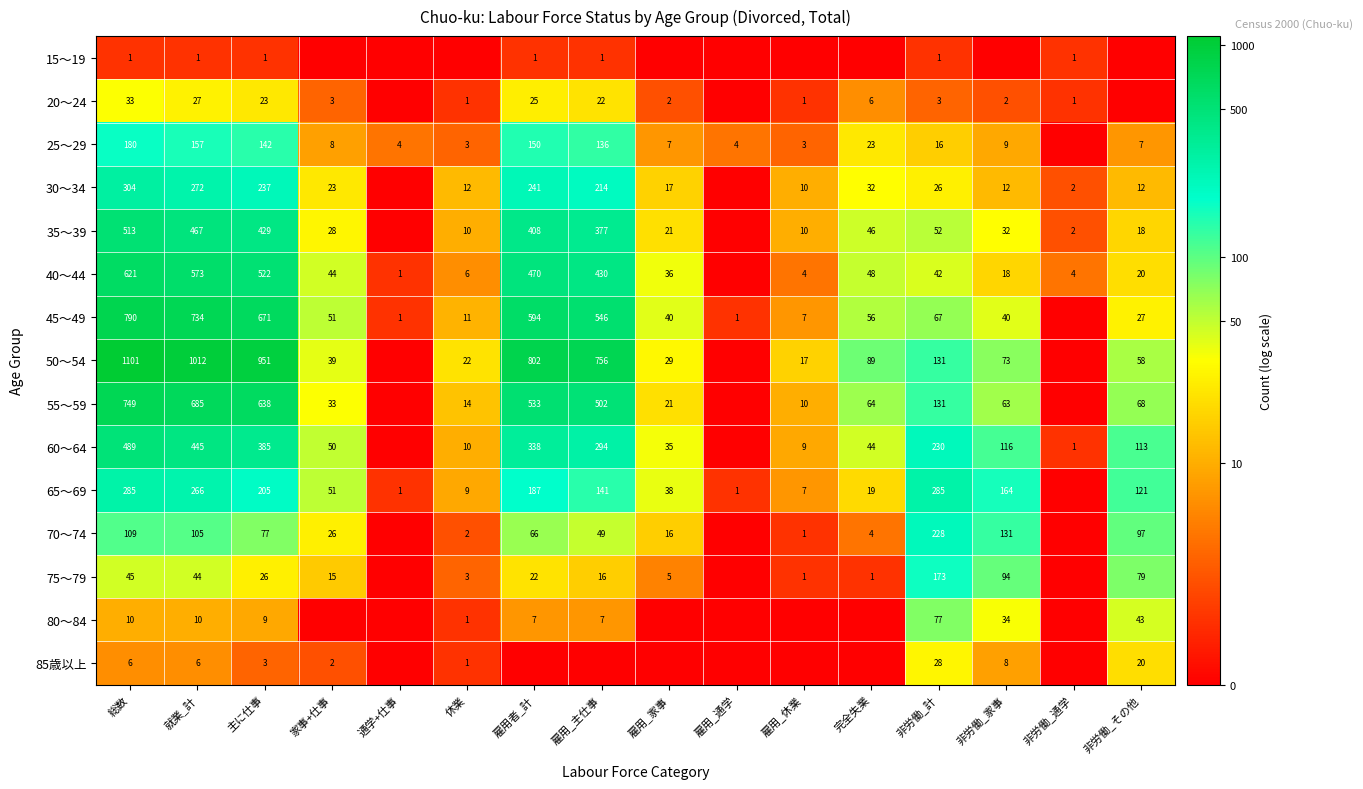

True or false: 45～49 has a value of 1096 at 主に仕事.

False